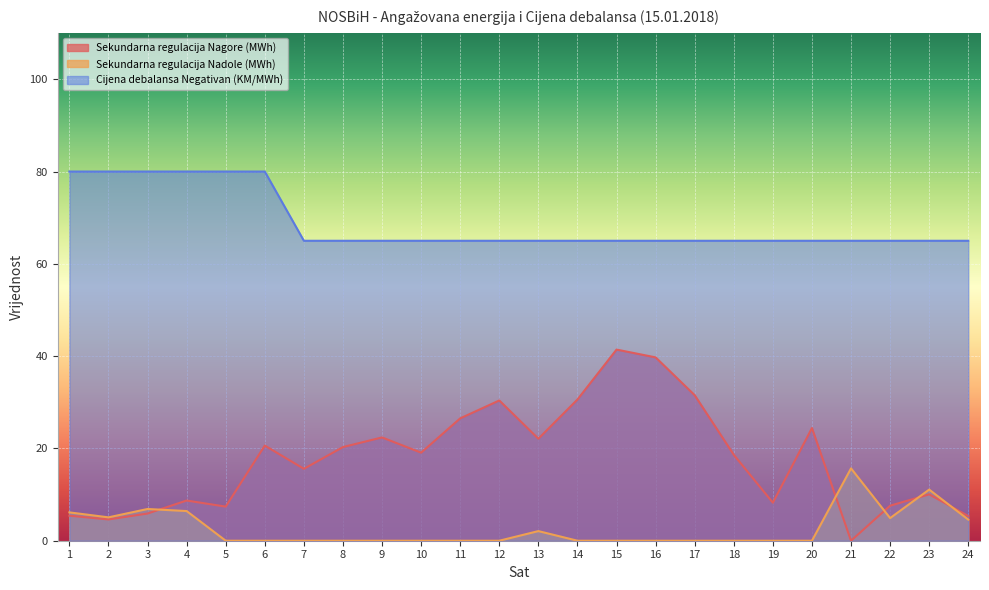

At which category is the sum across all series the highest?

15